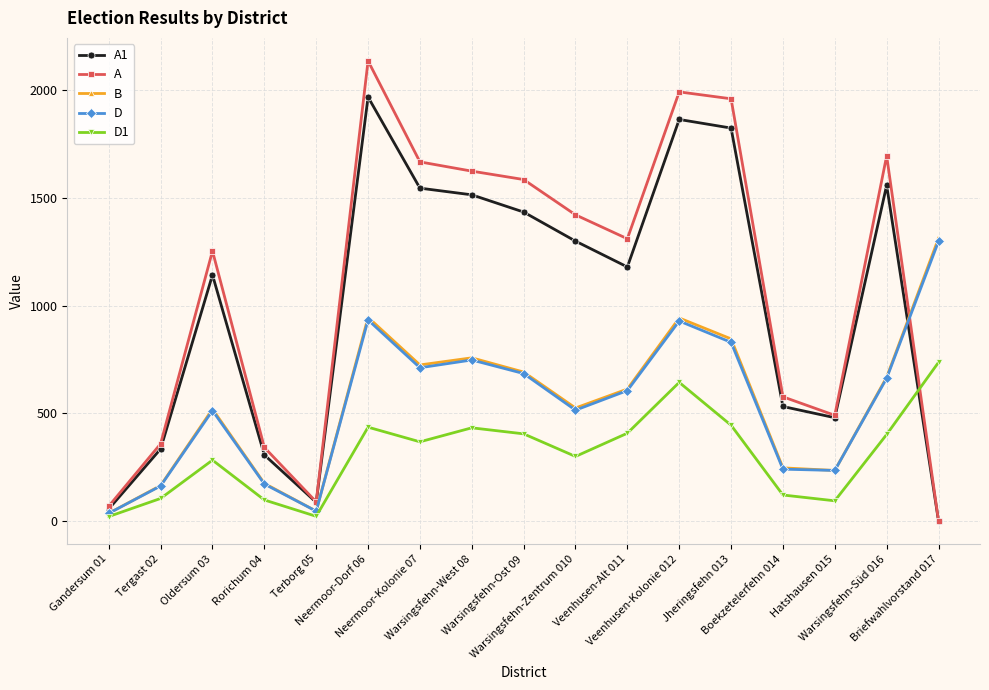

What is the maximum value shown in the chart?

2136